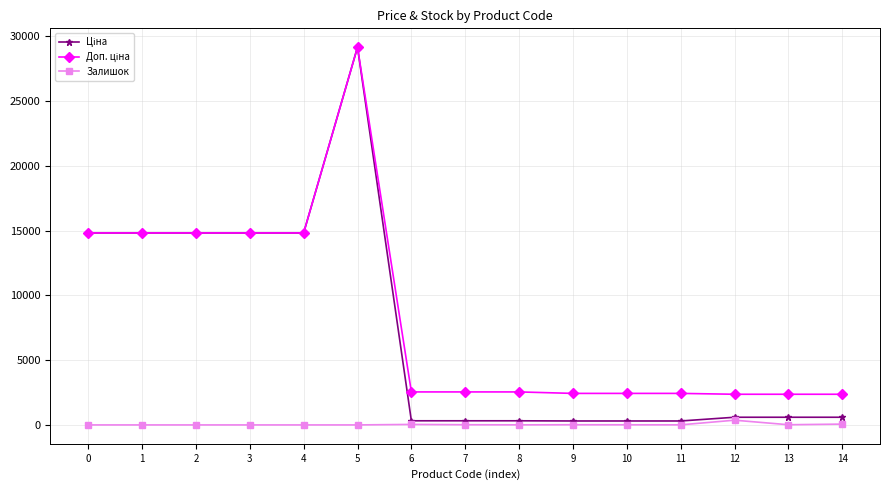

True or false: Залишок has more than 1 points higher than both neighbors.

True